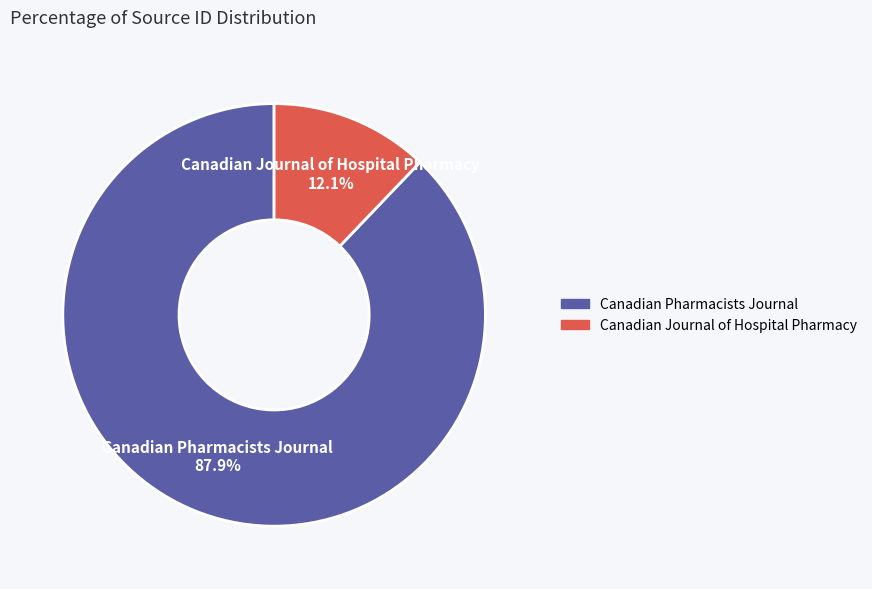

How many segments does this pie chart have?

2